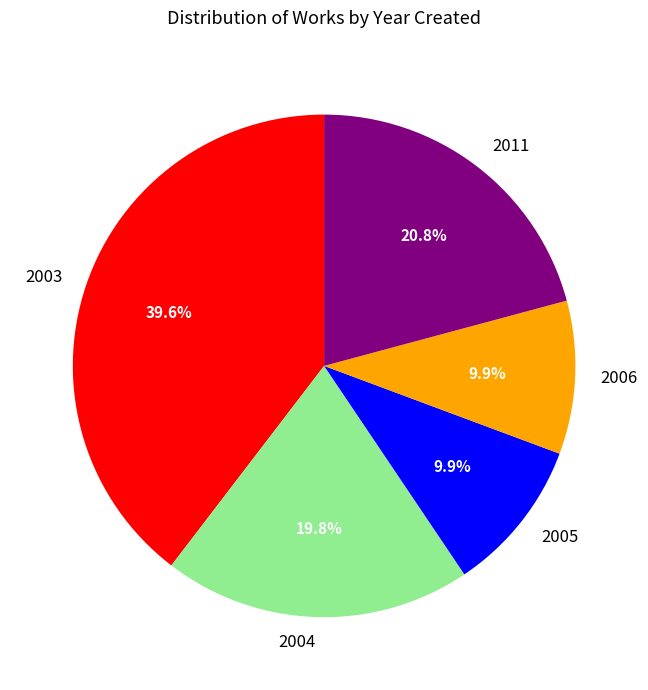

How much of the chart is everything except 2003?

60.4%